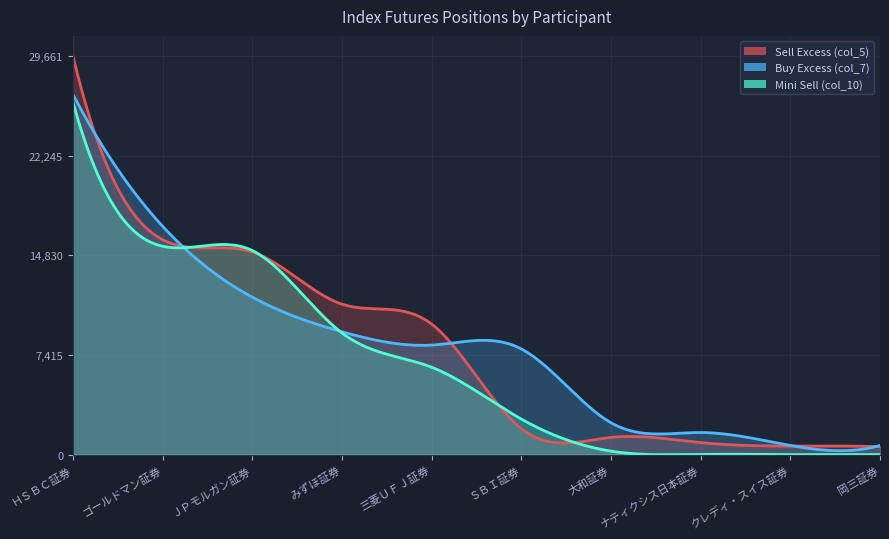

How many data points in Mini Sell (col_10) are above 6500?

4